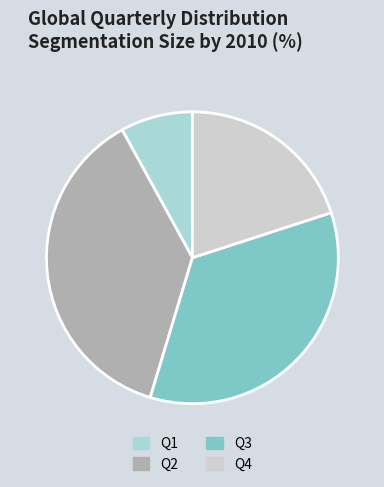

Is there a majority slice in this chart?

No